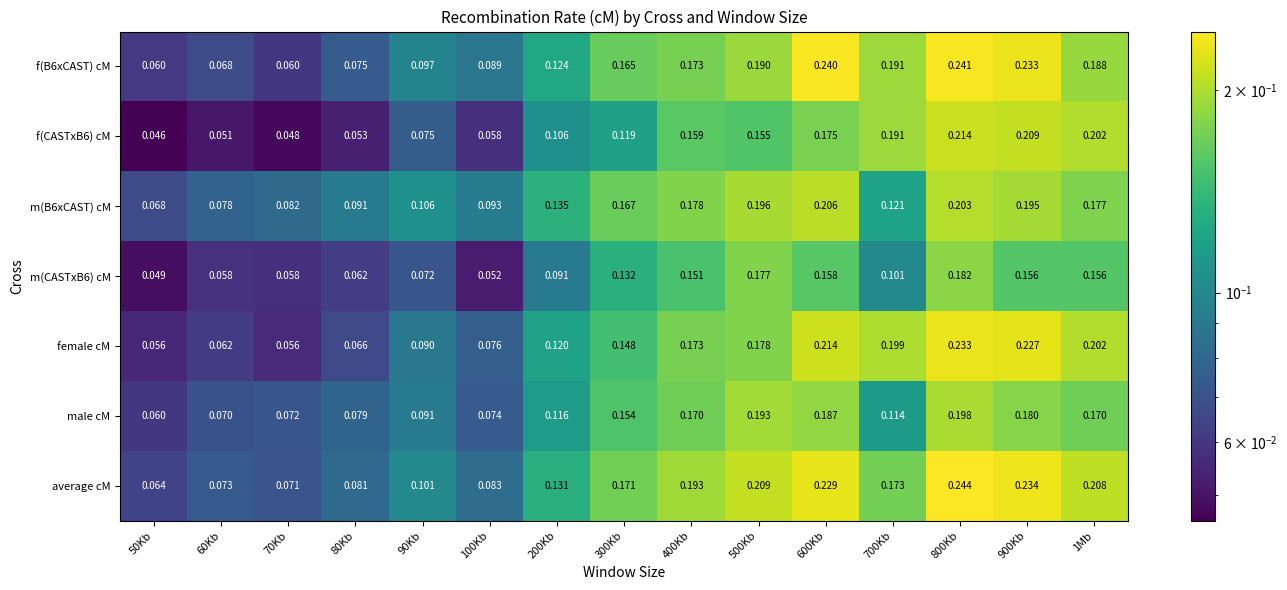

Rank the series at 100Kb from lowest to highest value.

m(CASTxB6) cM, f(CASTxB6) cM, male cM, female cM, average cM, f(B6xCAST) cM, m(B6xCAST) cM